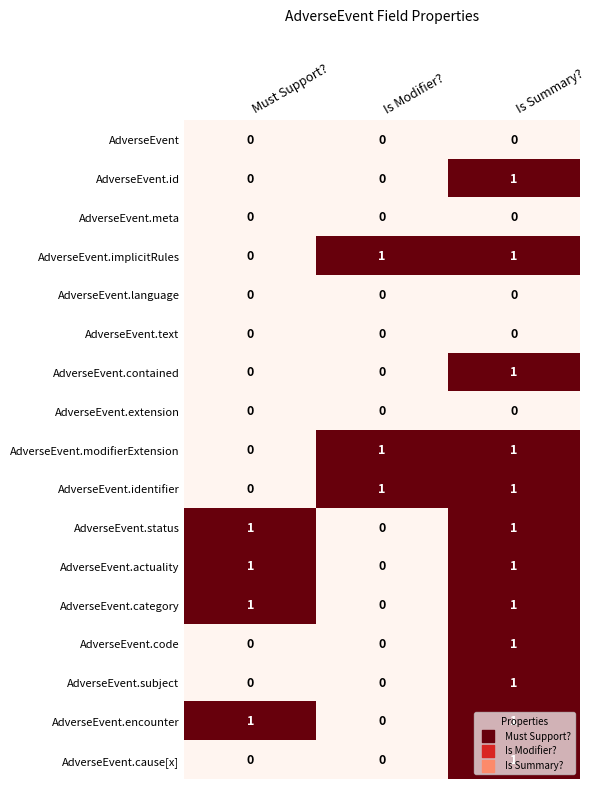

What is the greatest value displayed?

1